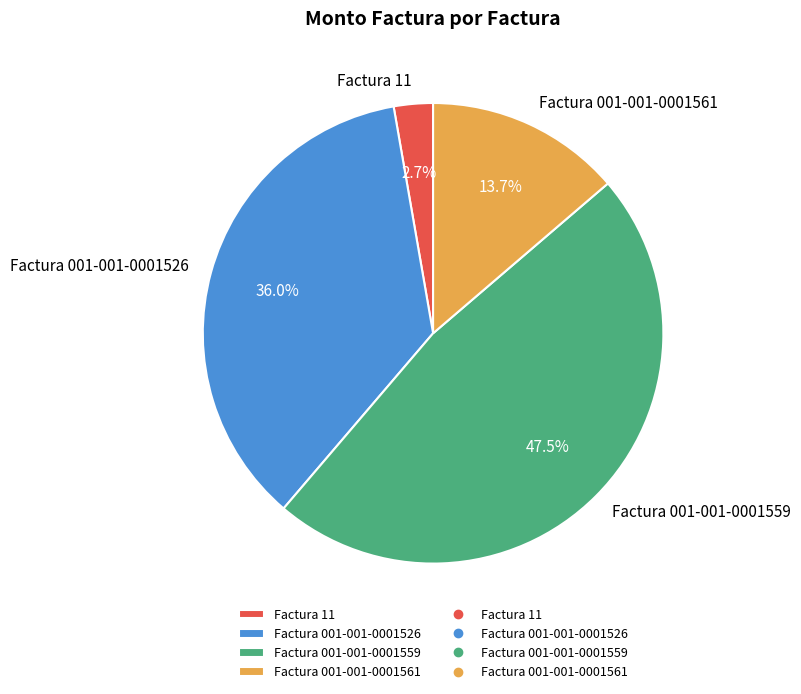

Count the number of slices in the pie.

4